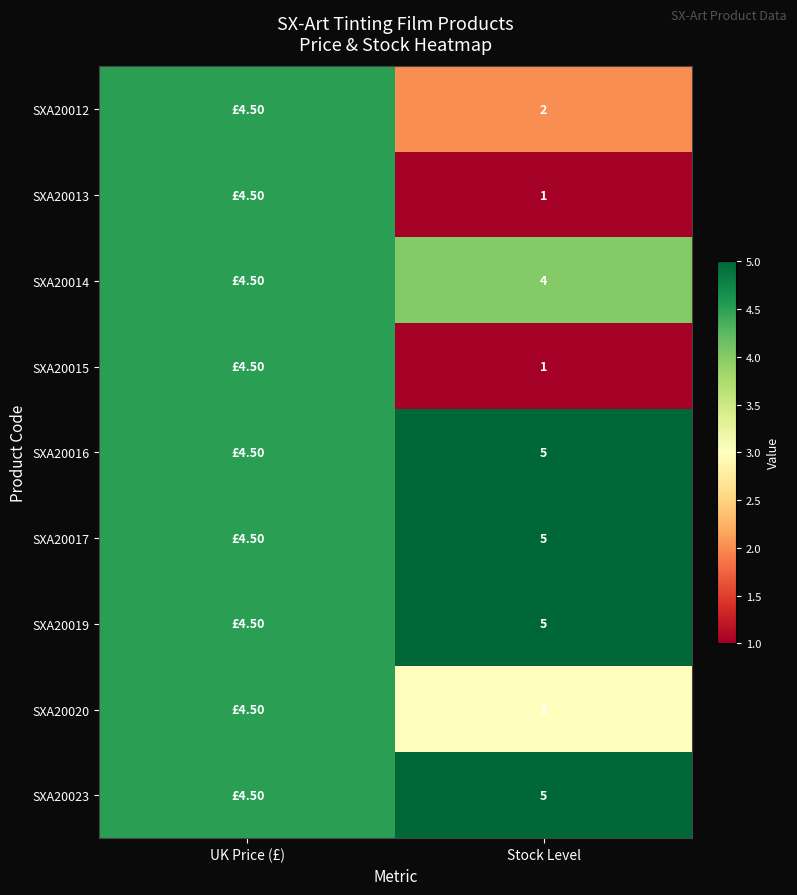

What is the total value across all series at Stock Level?

31.0